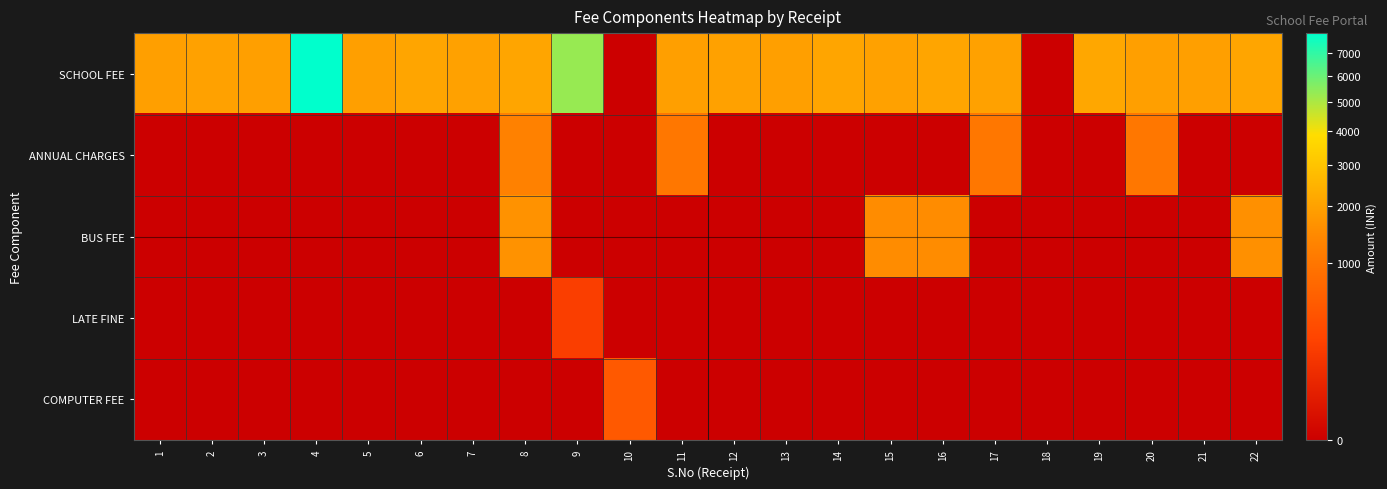

Rank the series at 4 from highest to lowest value.

SCHOOL FEE, ANNUAL CHARGES, BUS FEE, LATE FINE, COMPUTER FEE